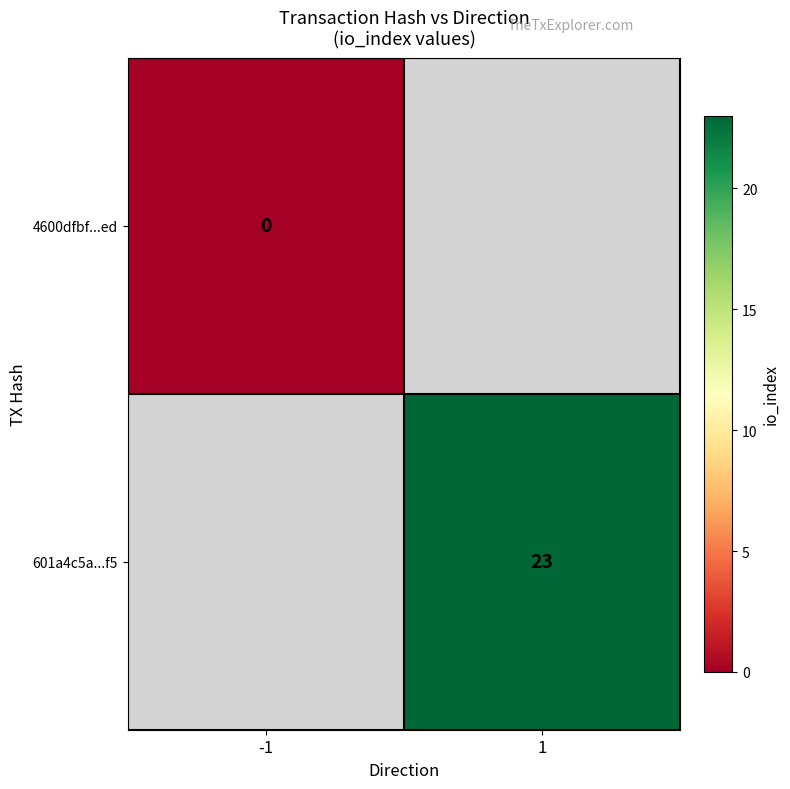

The value of 601a4c5a...f5 at 1 is 13. True or false?

False